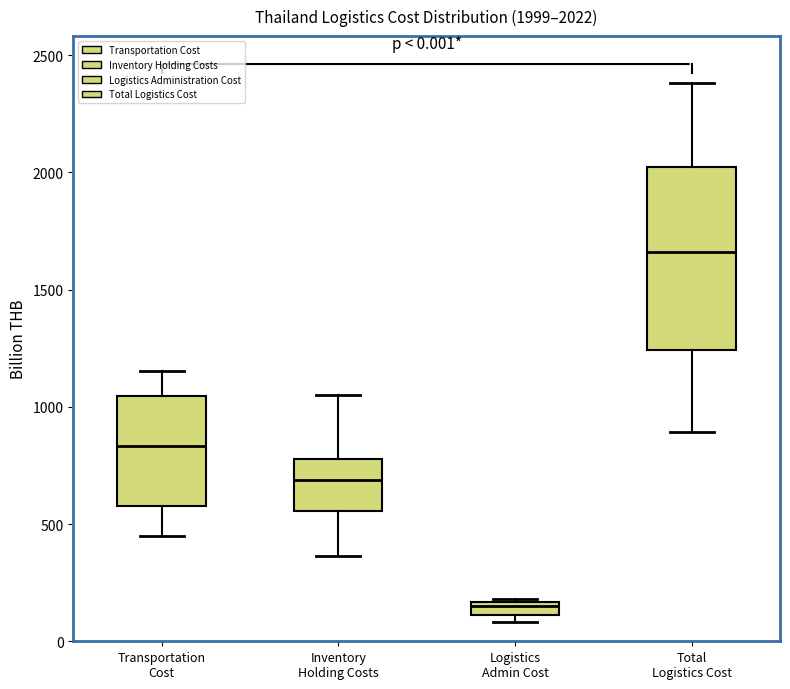

Which box has the highest median line?

Total Logistics Cost